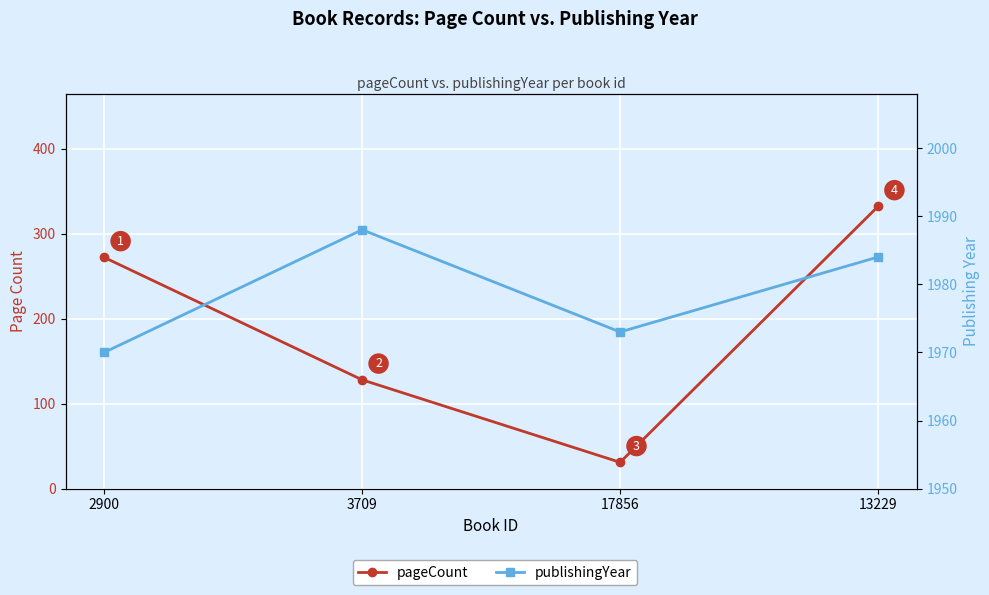

What is the value of the pageCount point at the 4th from the left?

332